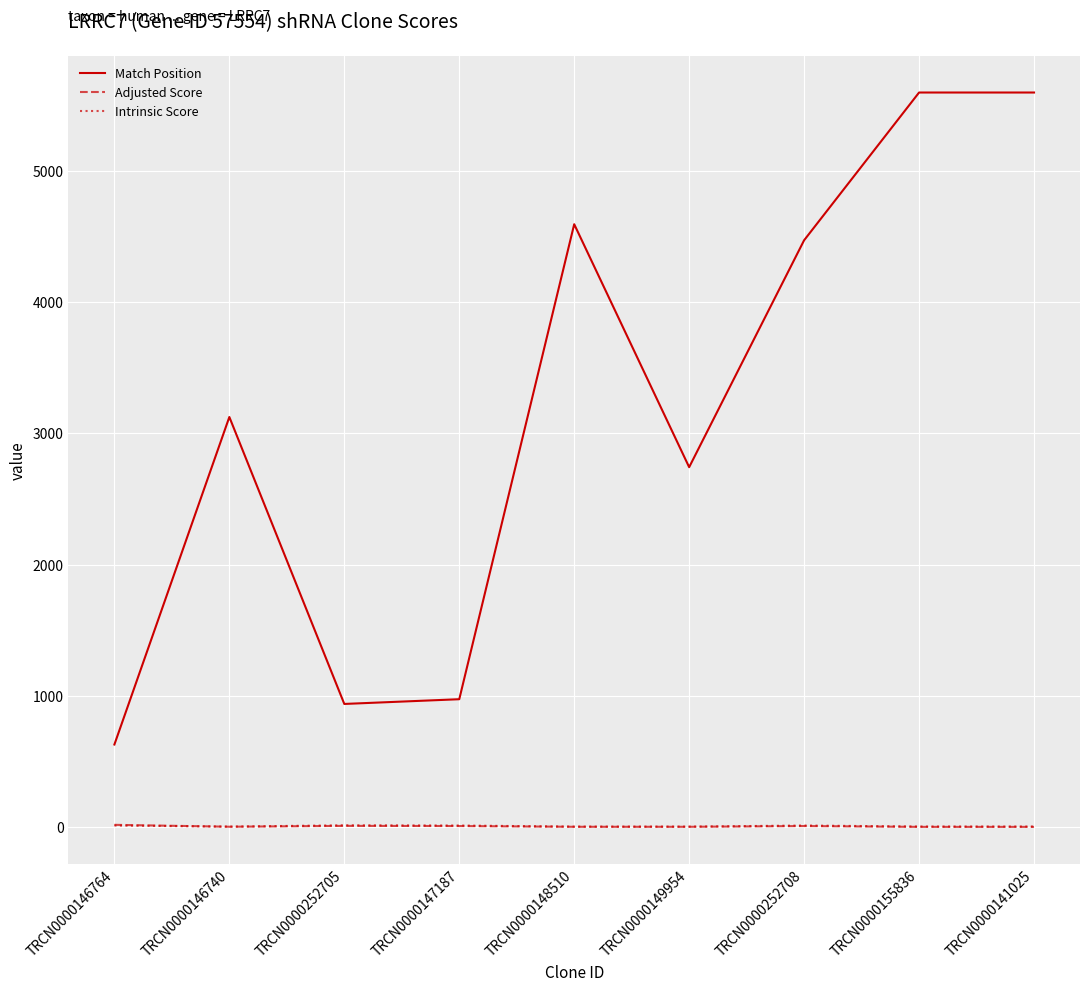

Which series has the largest total across all categories?

Match Position